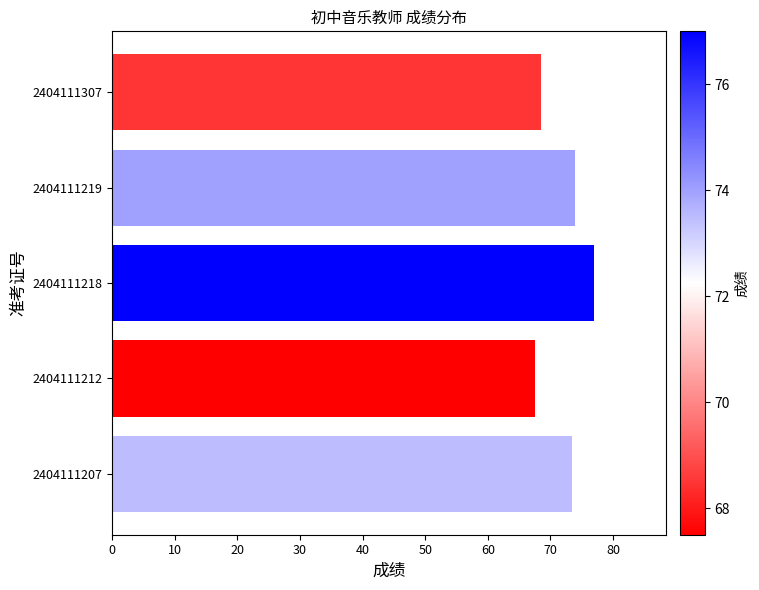

What is the difference between the maximum and minimum values?

9.5